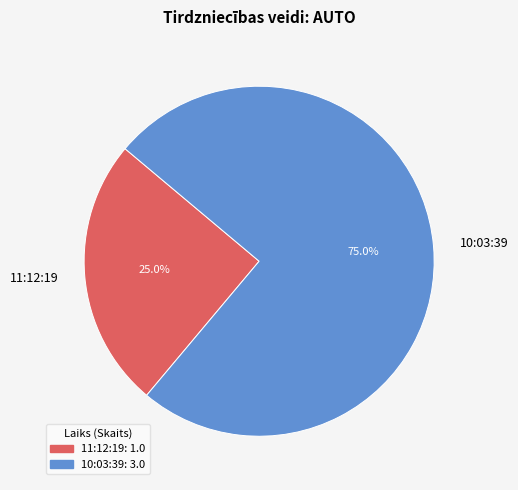

What is the ratio of the value at 10:03:39 to the value at 11:12:19?

3.0